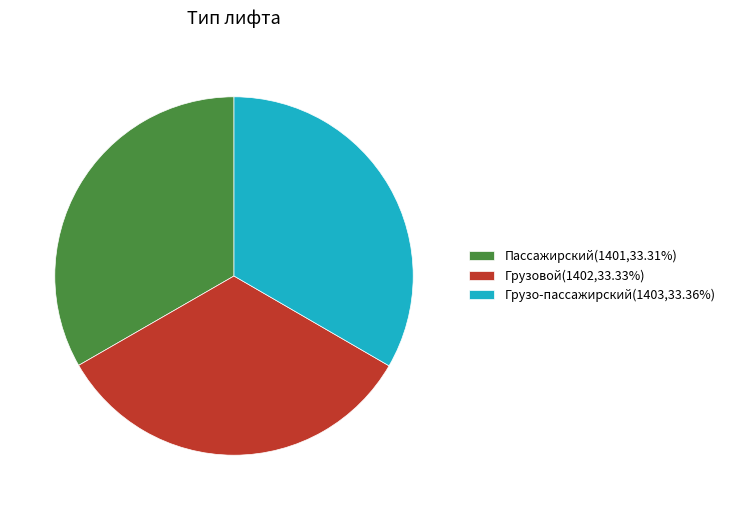

What is the ratio of the value at Грузо-пассажирский to the value at Грузовой?

1.0